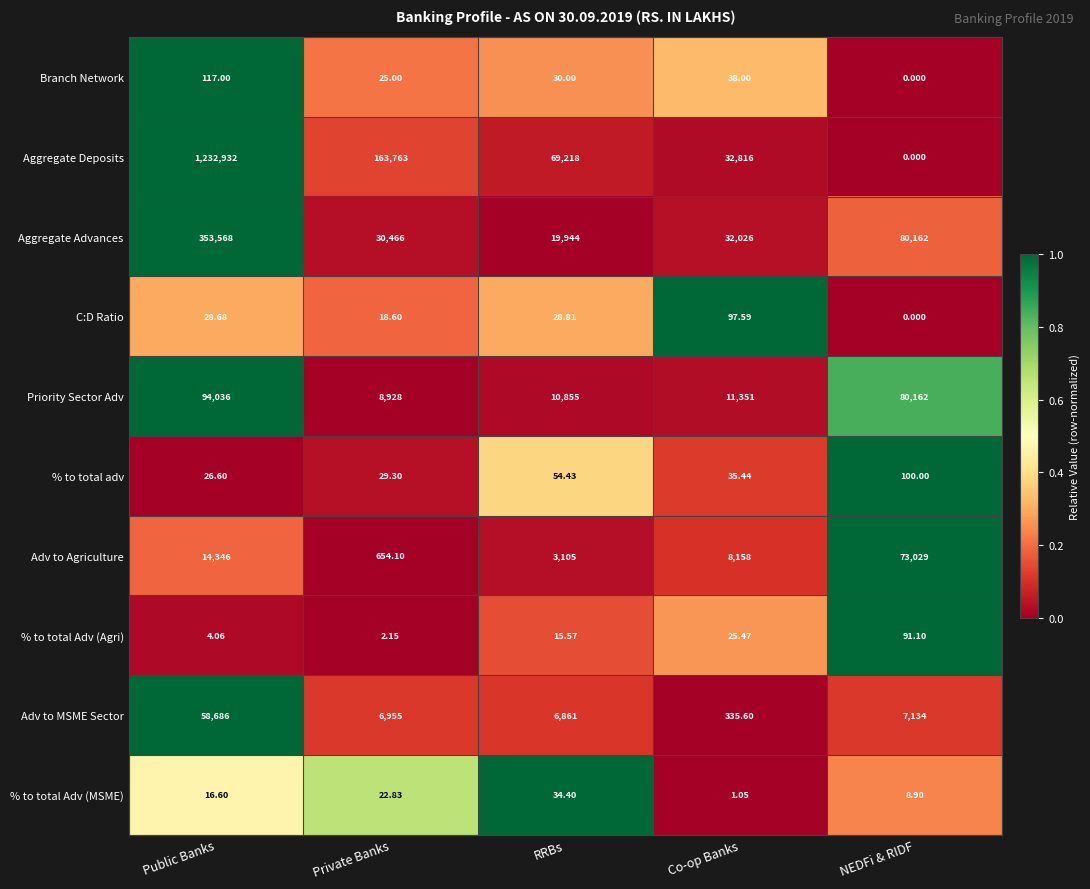

What is the greatest value displayed?

1232932.0